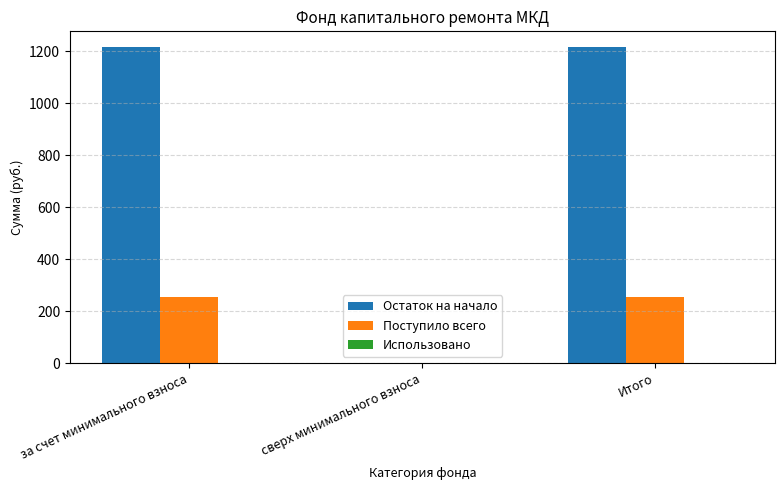

The Поступило всего series shows 254.1 at Итого. True or false?

True